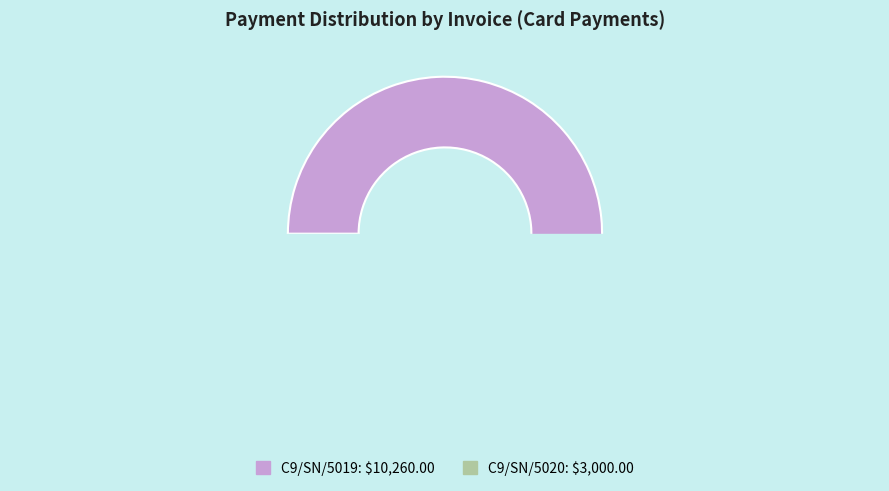

To the nearest percent, what is the difference between the largest and smallest slice percentages?

55%